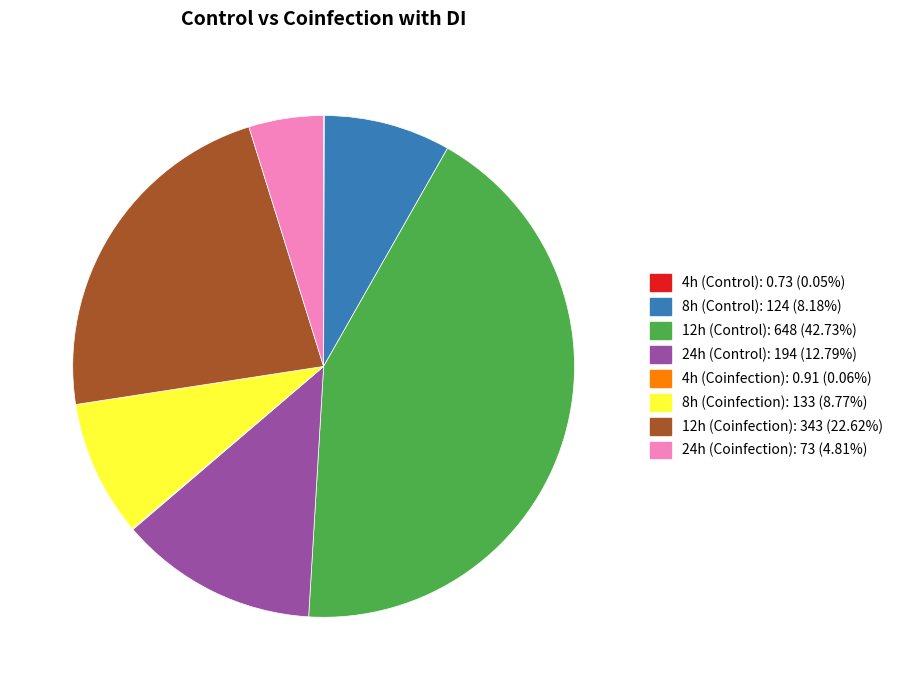

What is the largest slice in the pie chart?

12h (Control)